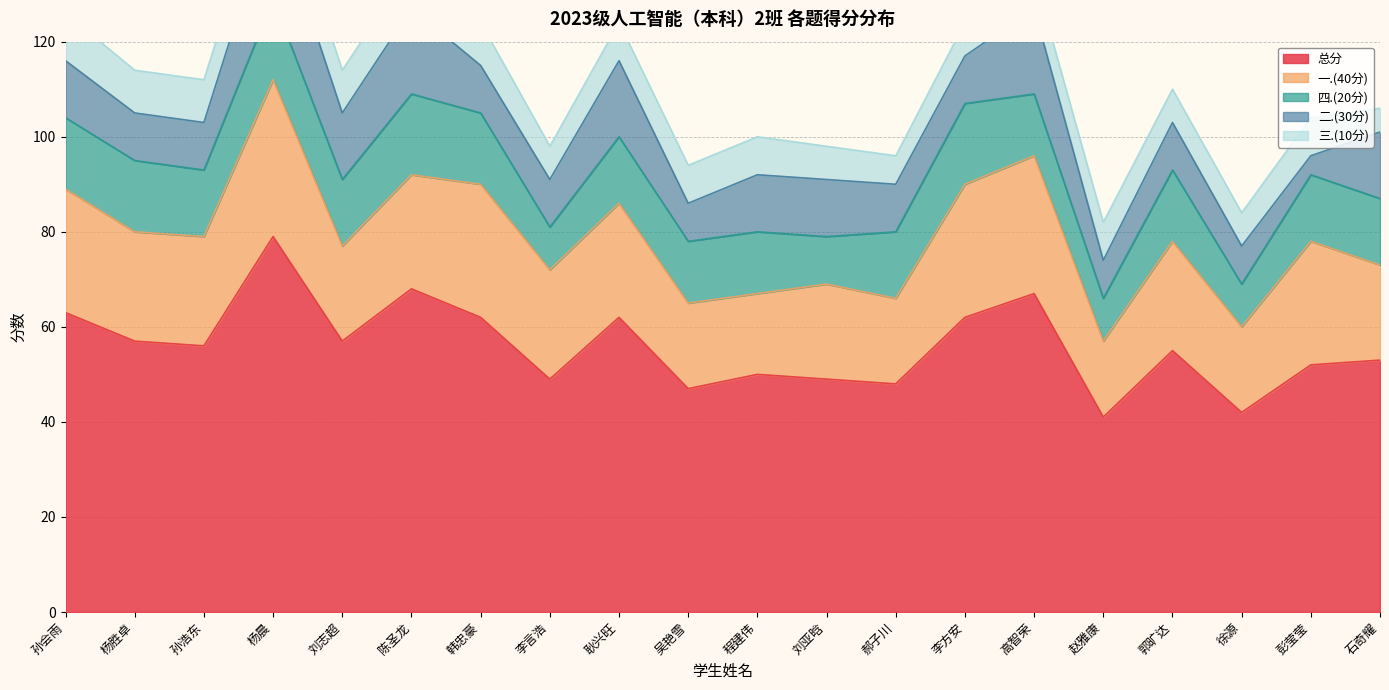

What is the spread (max minus min) of values at 刘亚晗?

42